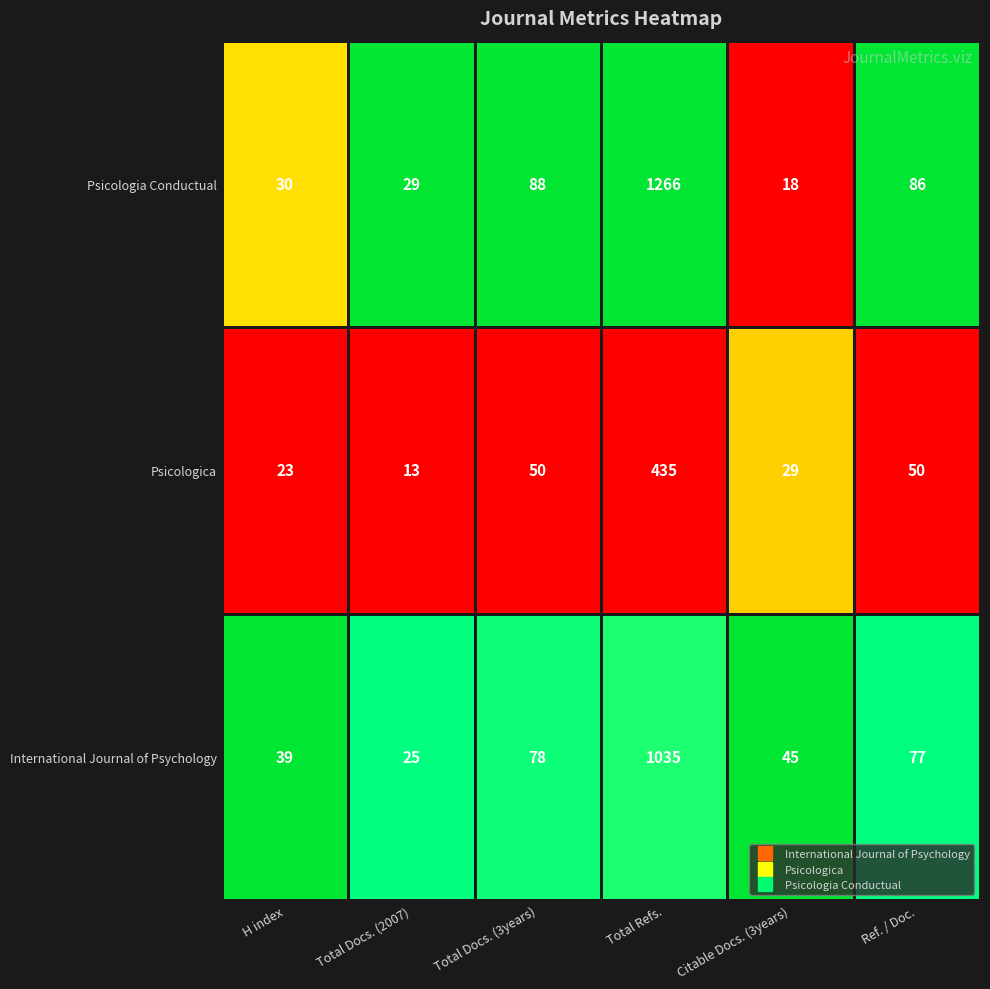

True or false: International Journal of Psychology has a value of 45 at Citable Docs. (3years).

True